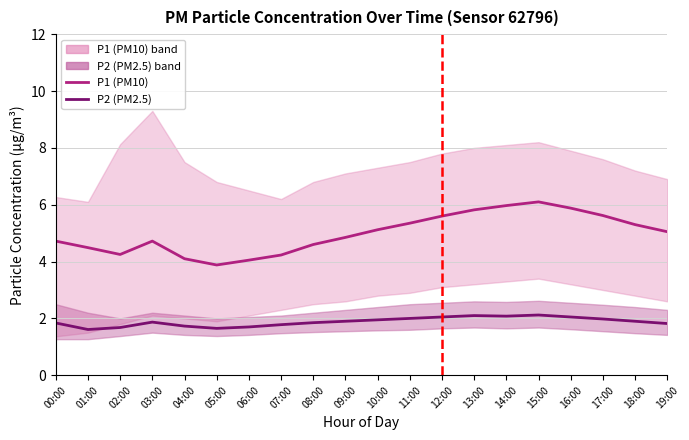

What is the average value of the P1 (PM10) series?

5.0